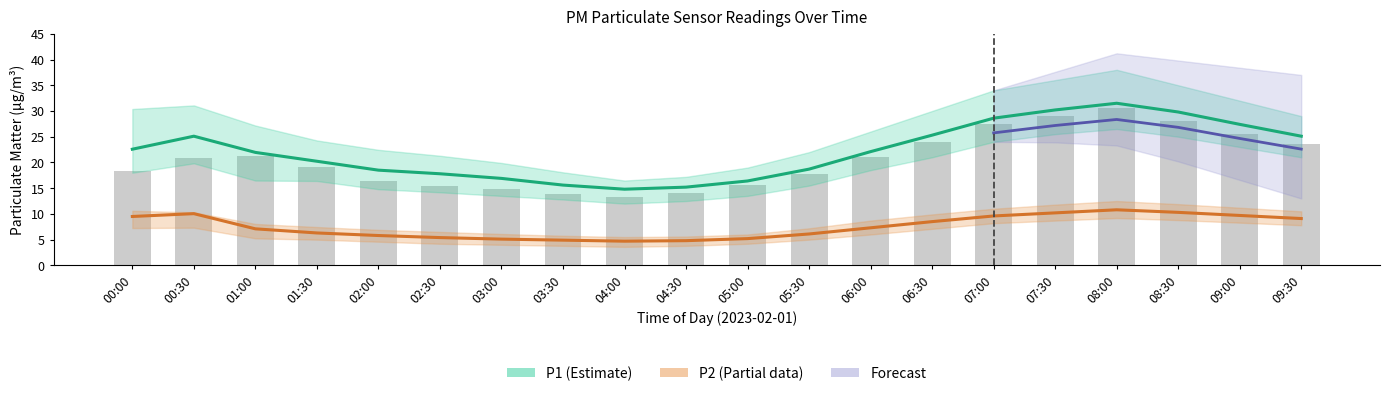

The P1 series shows 51.3 at 08:00. True or false?

False